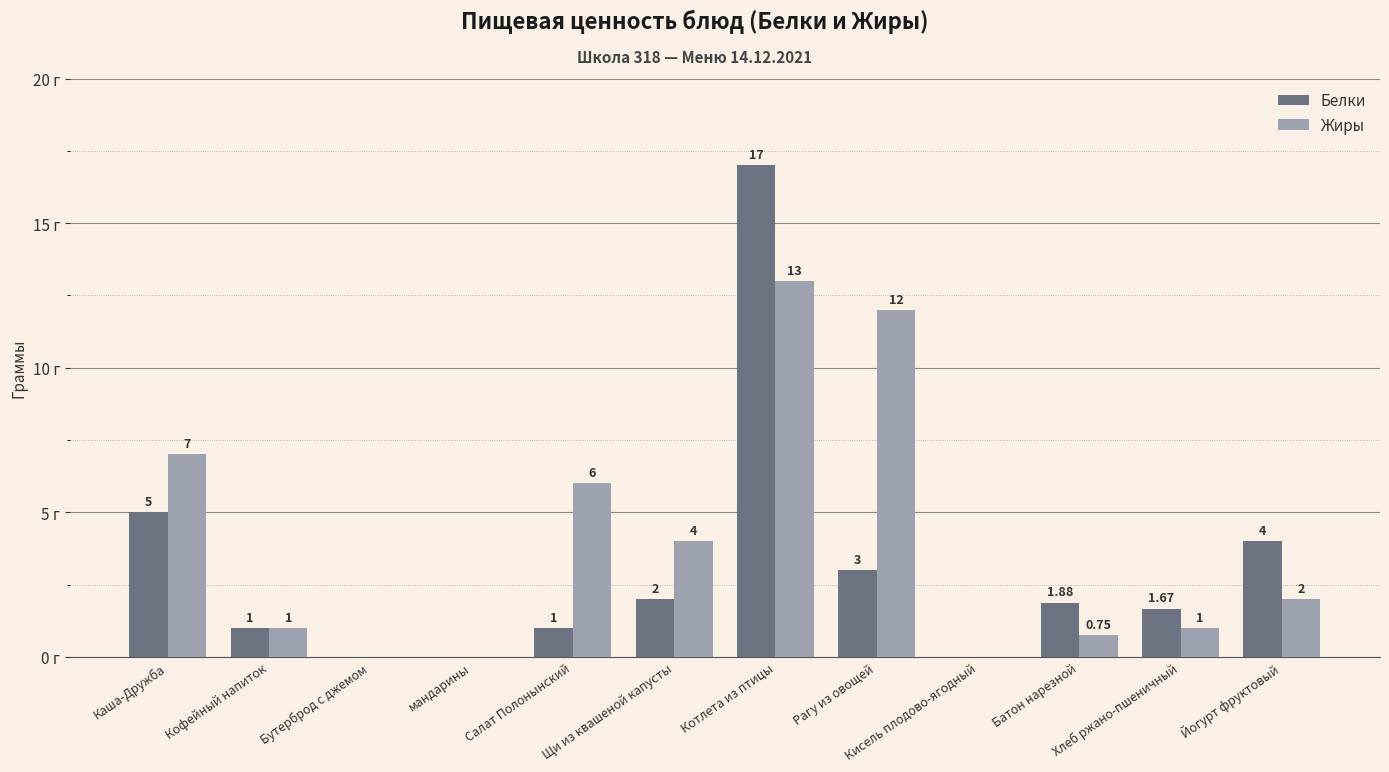

At which label does Белки first exceed 1?

Каша-Дружба